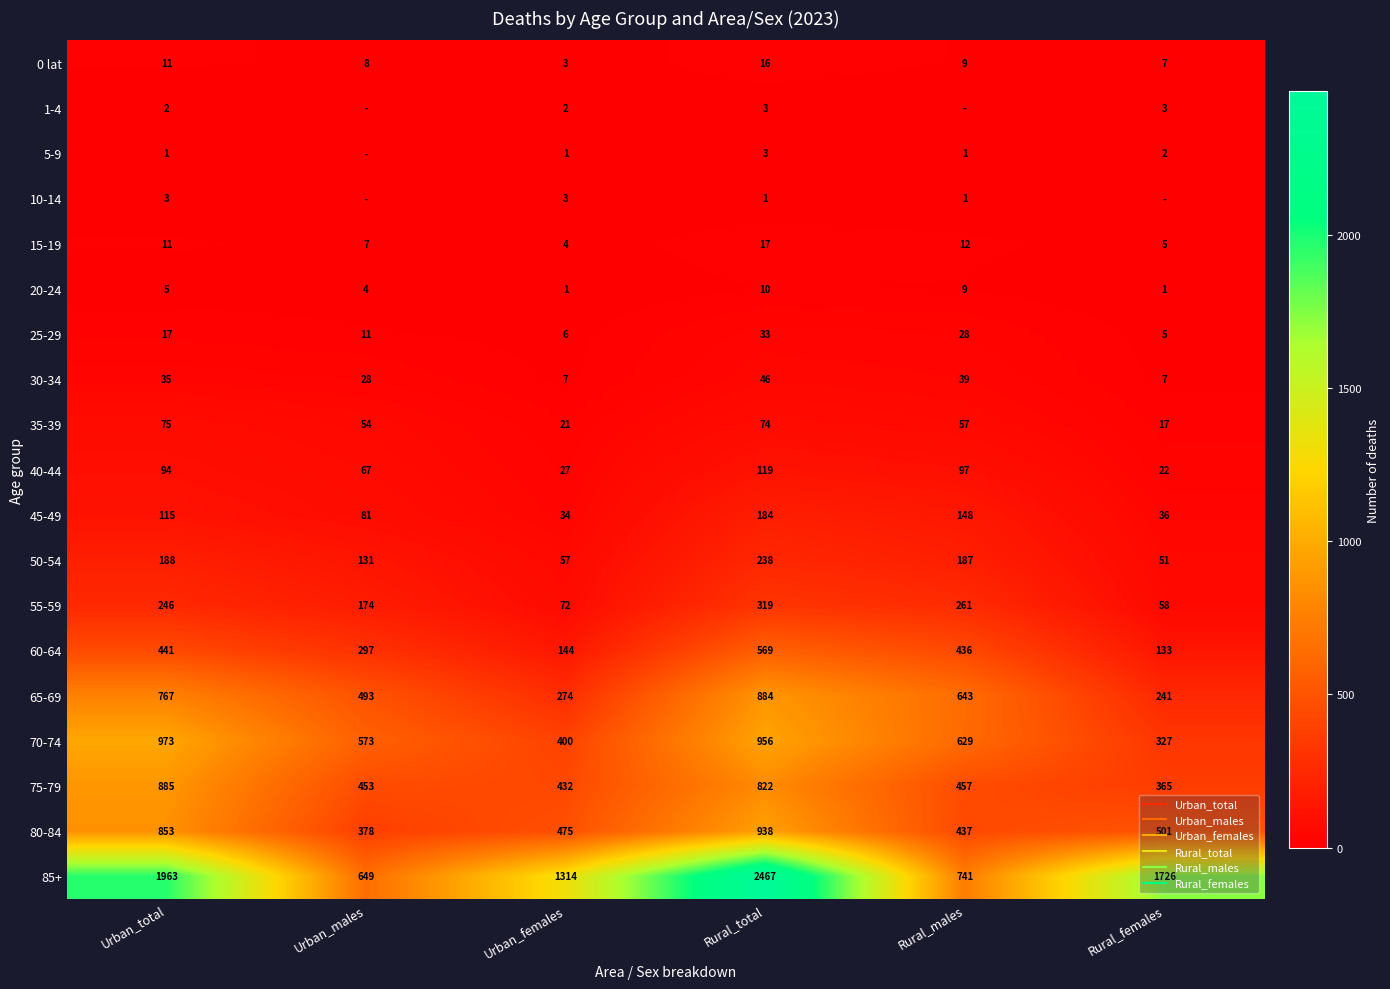

Rank the series by their maximum value, from lowest to highest.

1-4, 5-9, 10-14, 20-24, 0 lat, 15-19, 25-29, 30-34, 35-39, 40-44, 45-49, 50-54, 55-59, 60-64, 65-69, 75-79, 80-84, 70-74, 85+